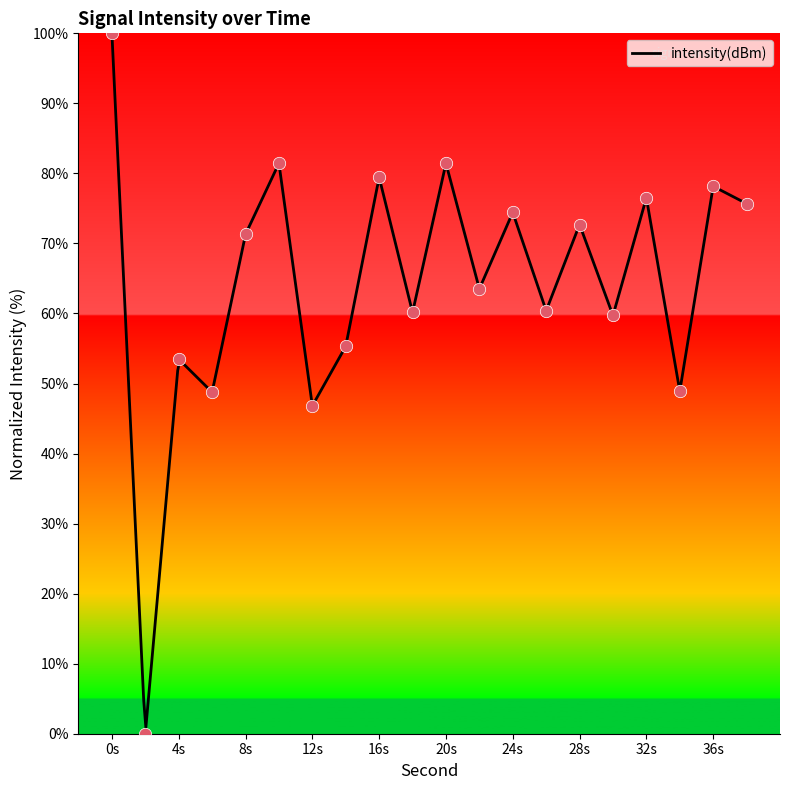

What is the change in value from 2 to 34?

+48.9